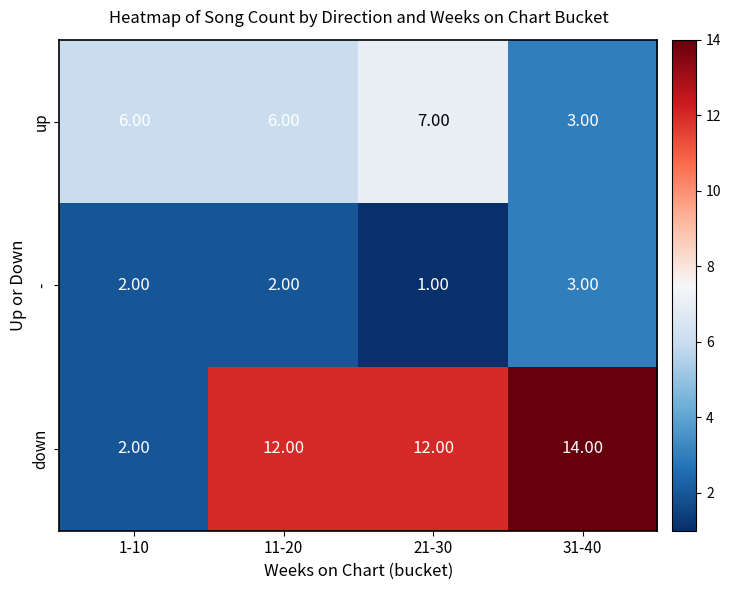

What is the difference between the down values at 1-10 and 11-20?

10